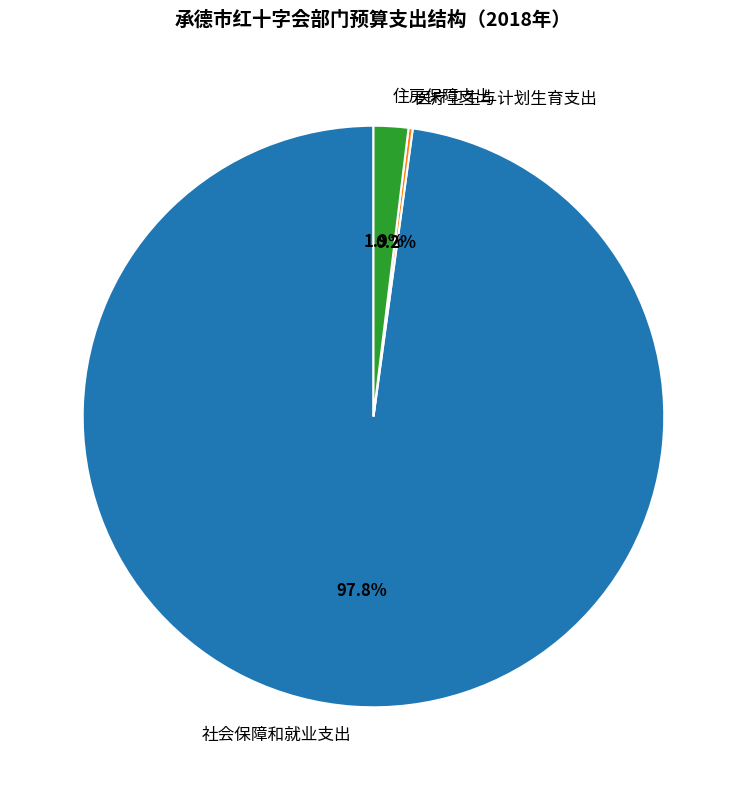

Which slice is the largest?

社会保障和就业支出